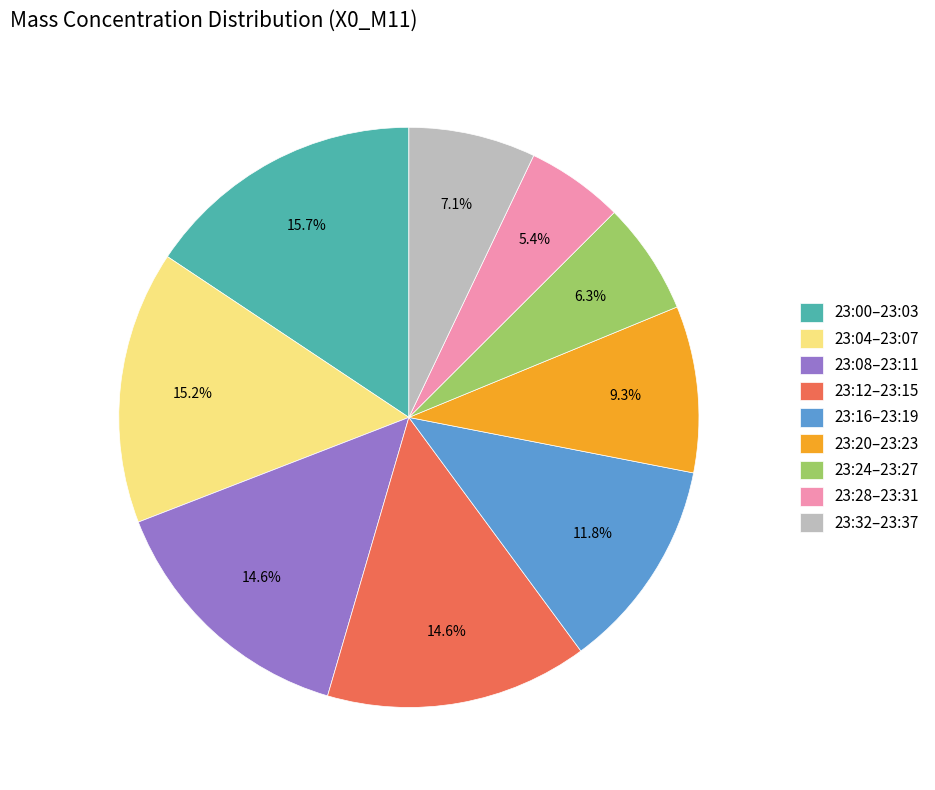

Is 23:12–23:15 the majority of the pie?

No